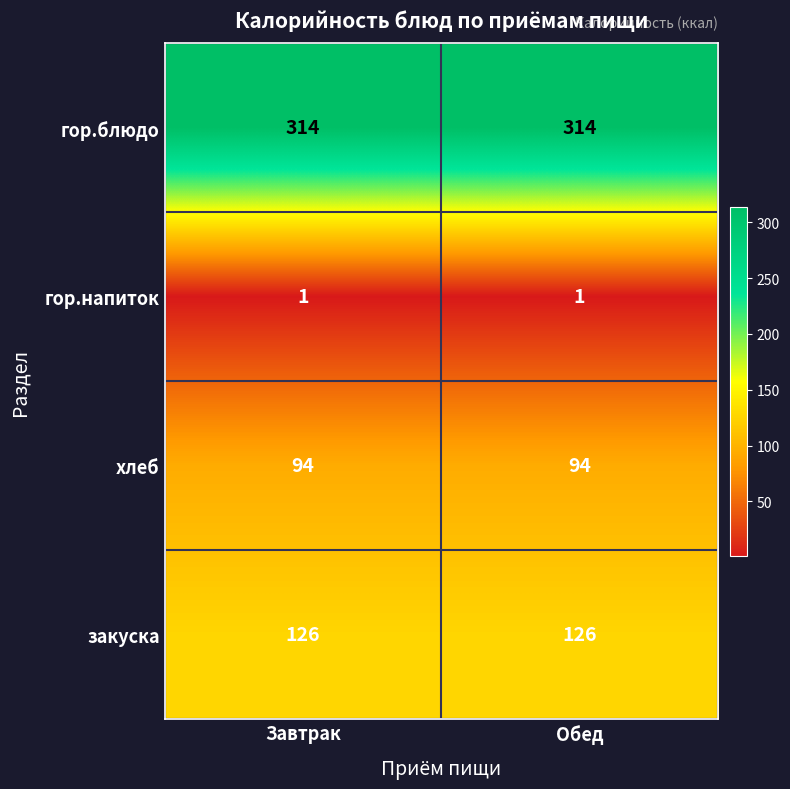

What is the maximum value for закуска?

126